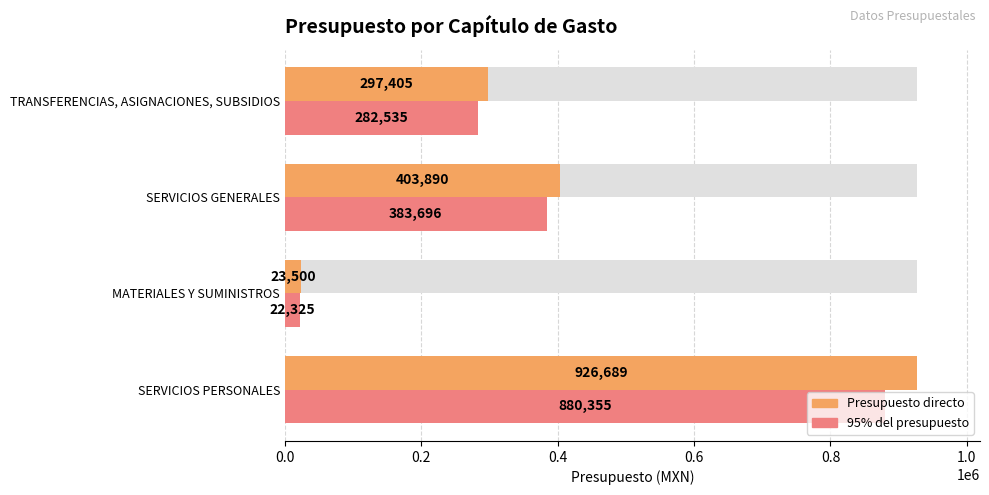

Which has a higher value, MATERIALES Y SUMINISTROS or TRANSFERENCIAS, ASIGNACIONES, SUBSIDIOS?

TRANSFERENCIAS, ASIGNACIONES, SUBSIDIOS